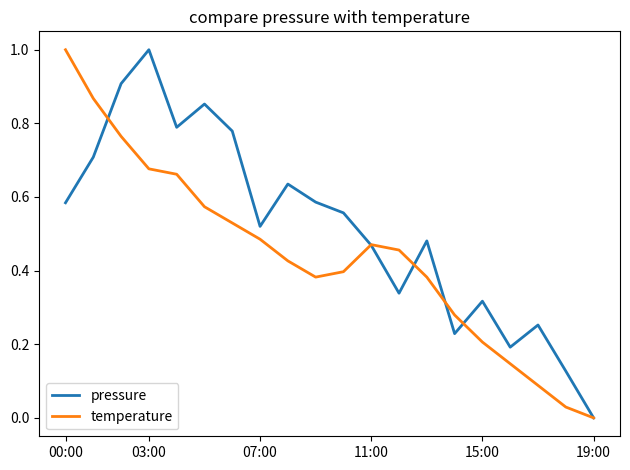

Rank the series by their average value, from highest to lowest.

pressure, temperature